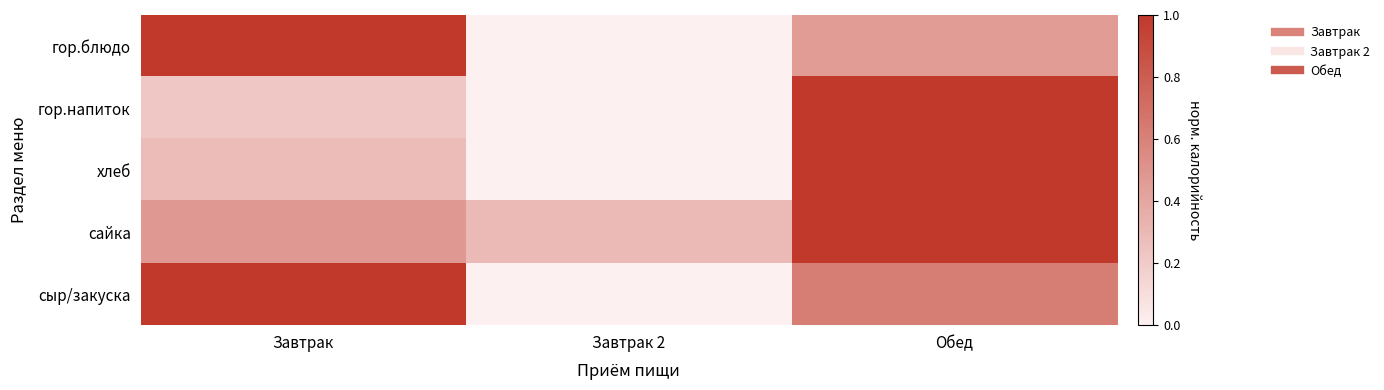

Between Завтрак and Завтрак 2, which series saw the biggest shift?

гор.блюдо